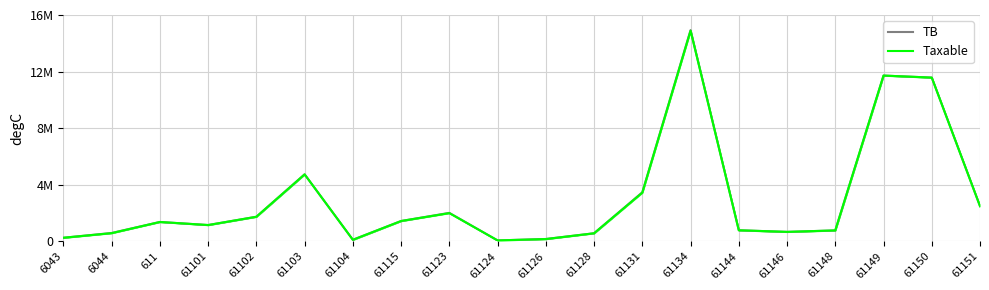

In Taxable, how many points are lower than both neighbors (excluding endpoints)?

4